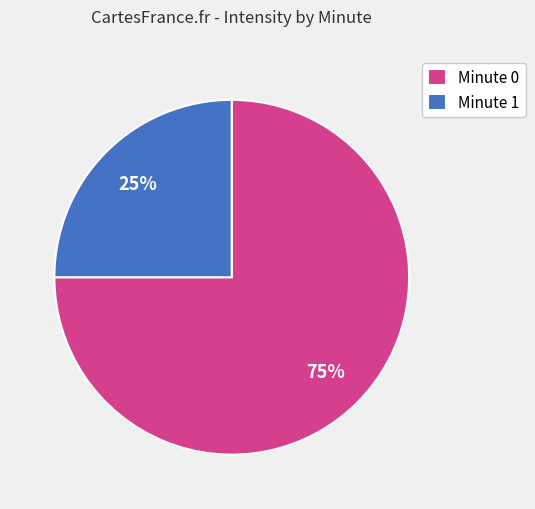

Does any single category account for the majority?

Yes